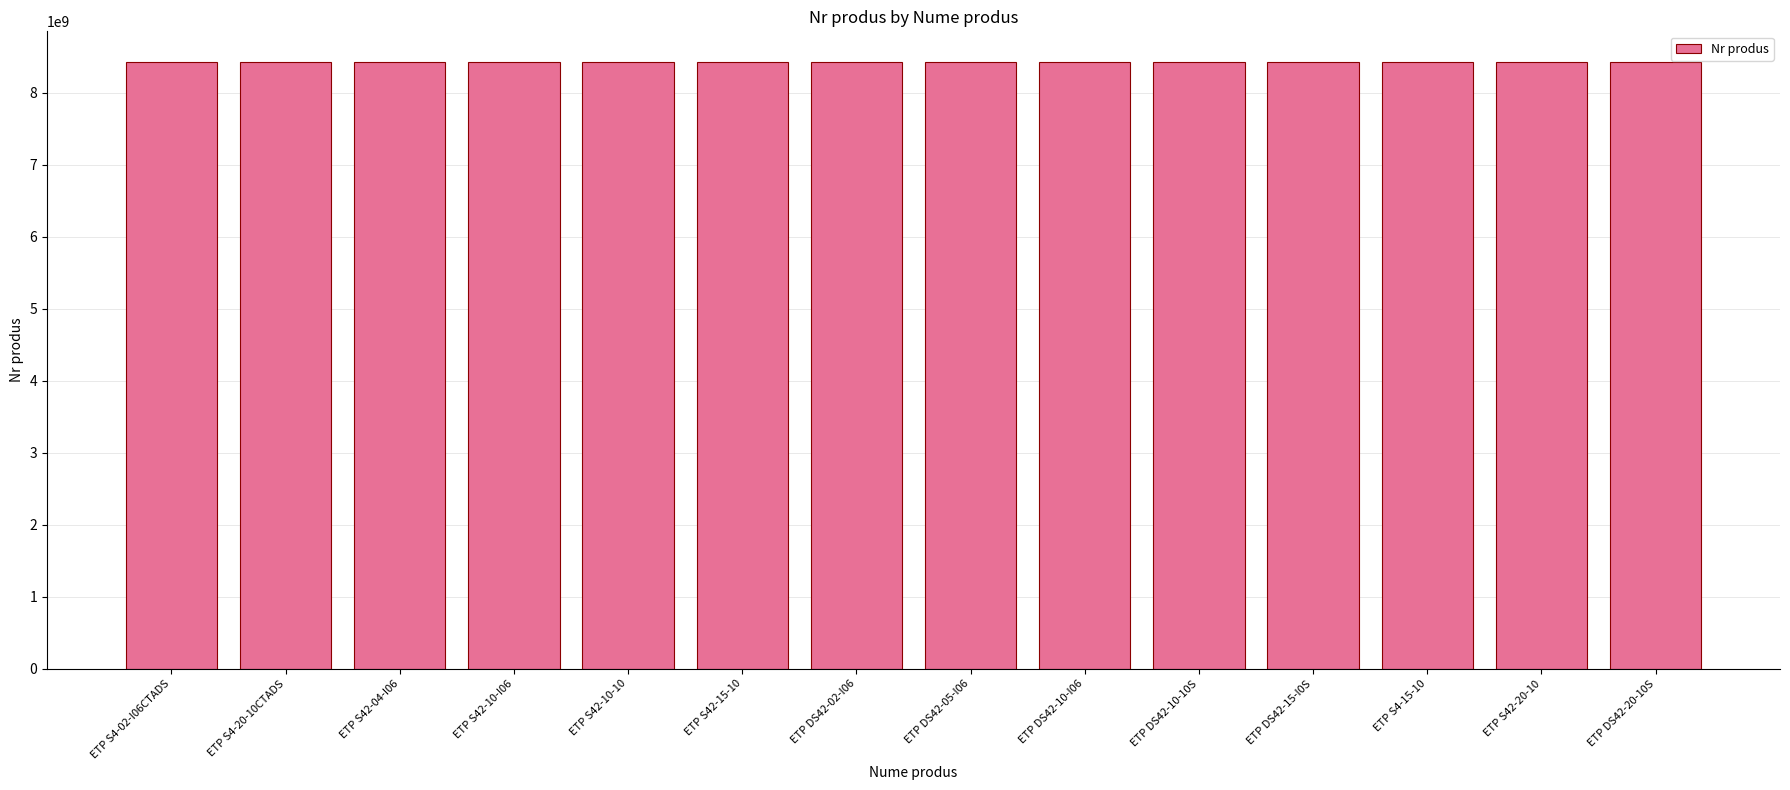

Does the chart contain stacked bars?

No